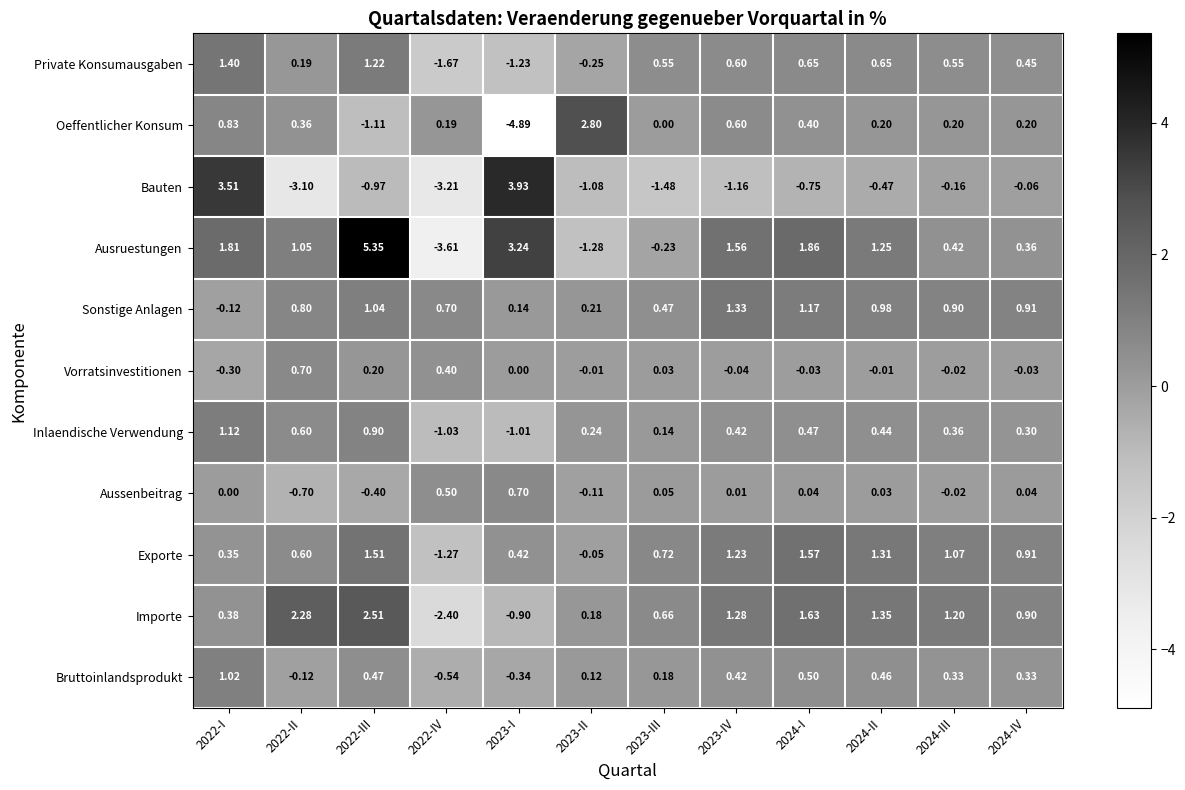

Which series has the largest range (max minus min)?

Ausruestungen